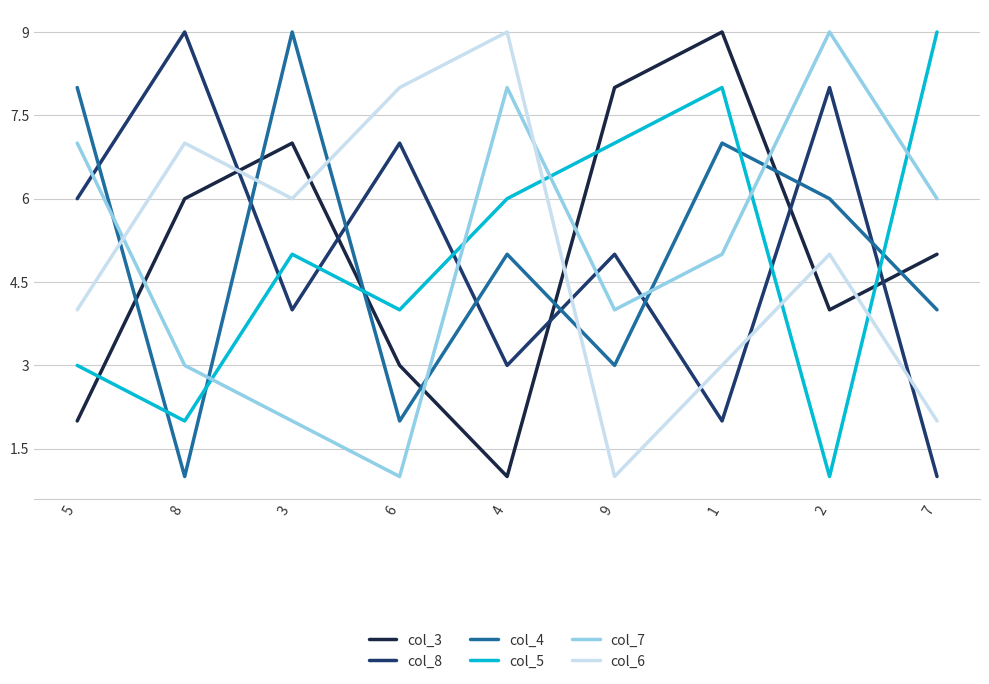

Where is the first local minimum for col_4?

8